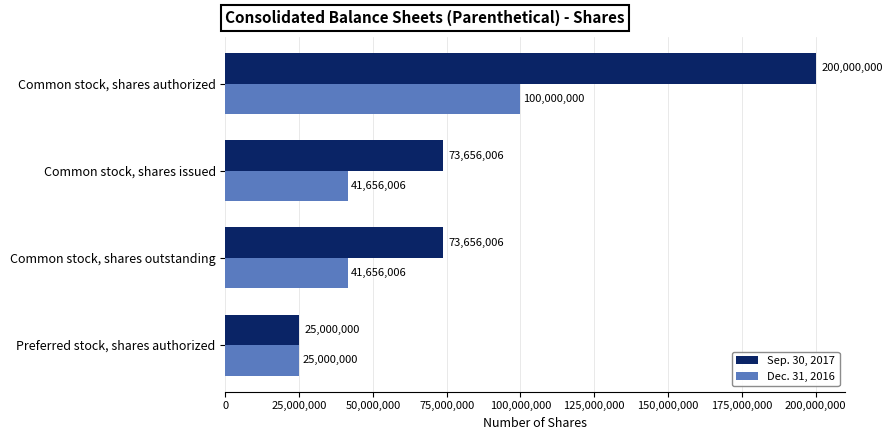

Rank the series by their average value, from highest to lowest.

Sep. 30, 2017, Dec. 31, 2016